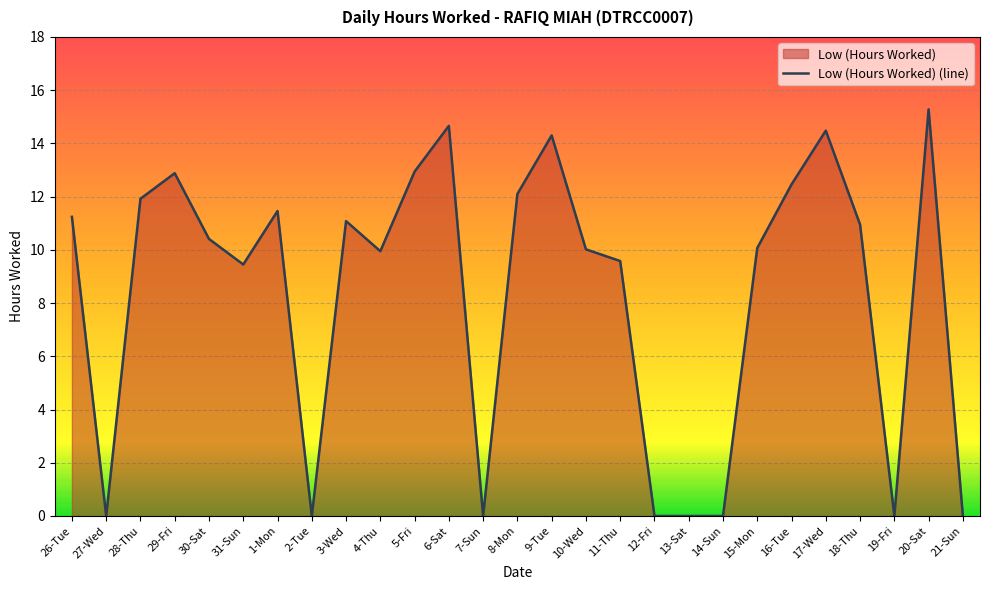

The chart shows a value of -6.2 at 7-Sun. True or false?

False